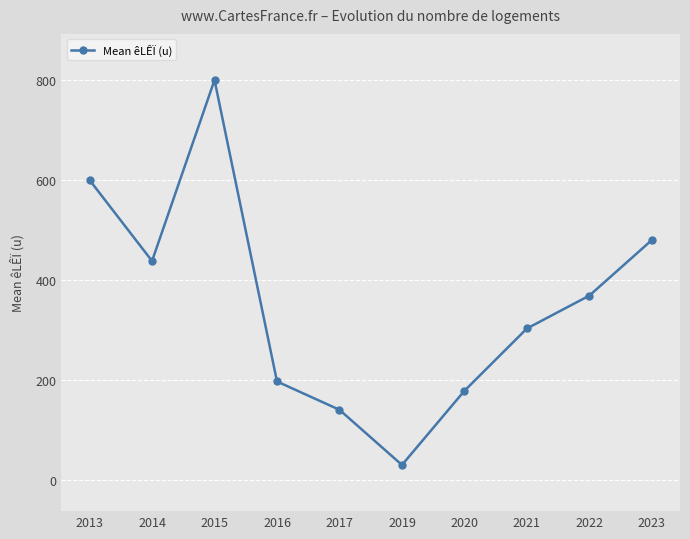

At which category does the data reach its first local valley?

2014